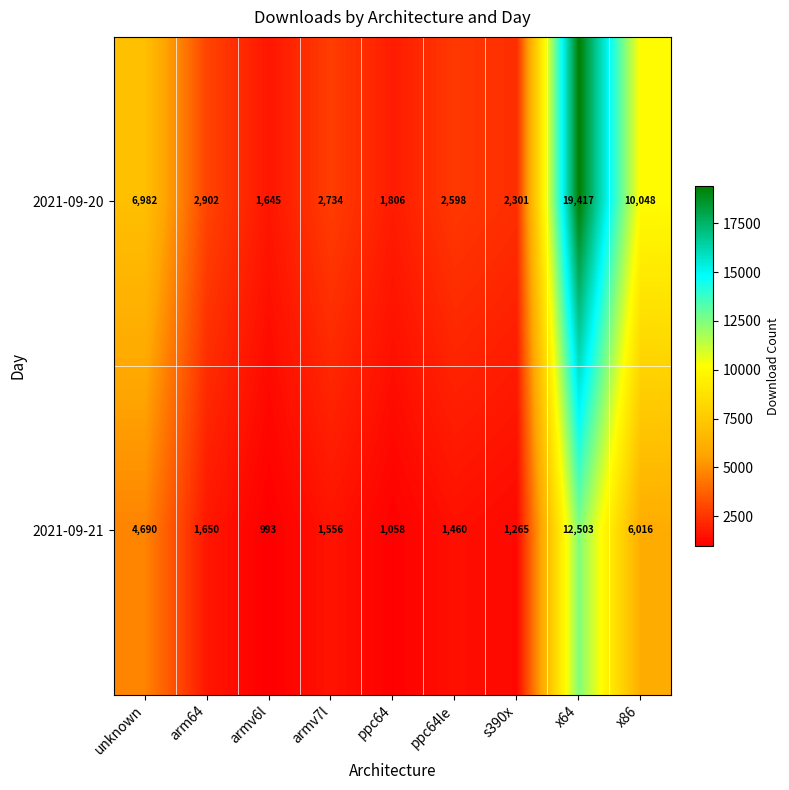

Count the number of data series in this chart.

2